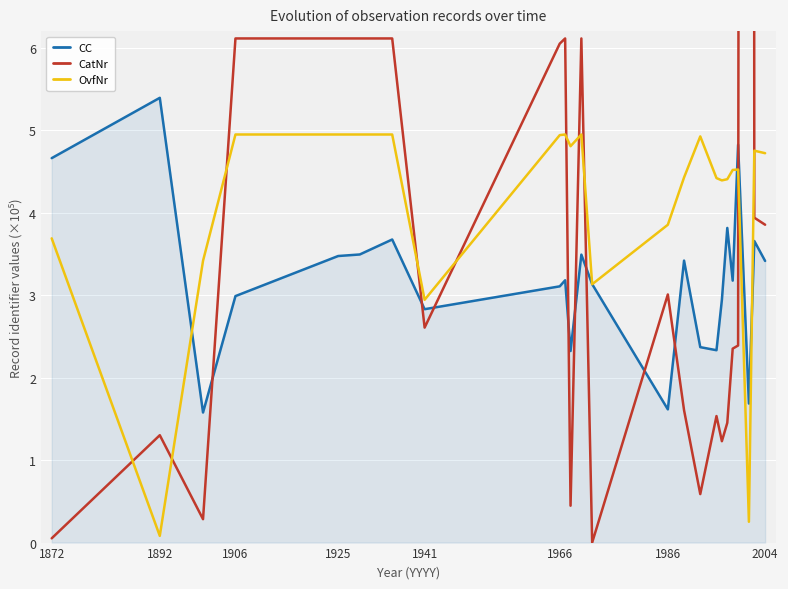

What is the maximum value for CC?

5.4